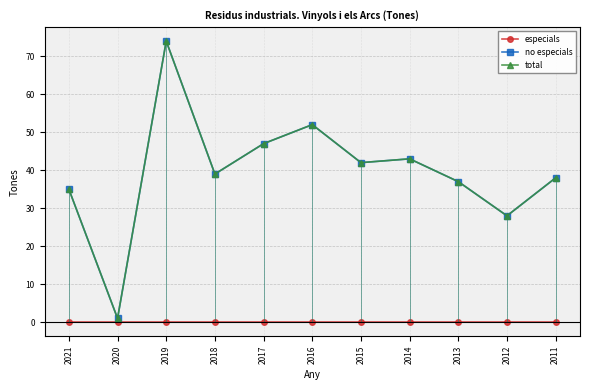

The value of total at 2016 is 79. True or false?

False